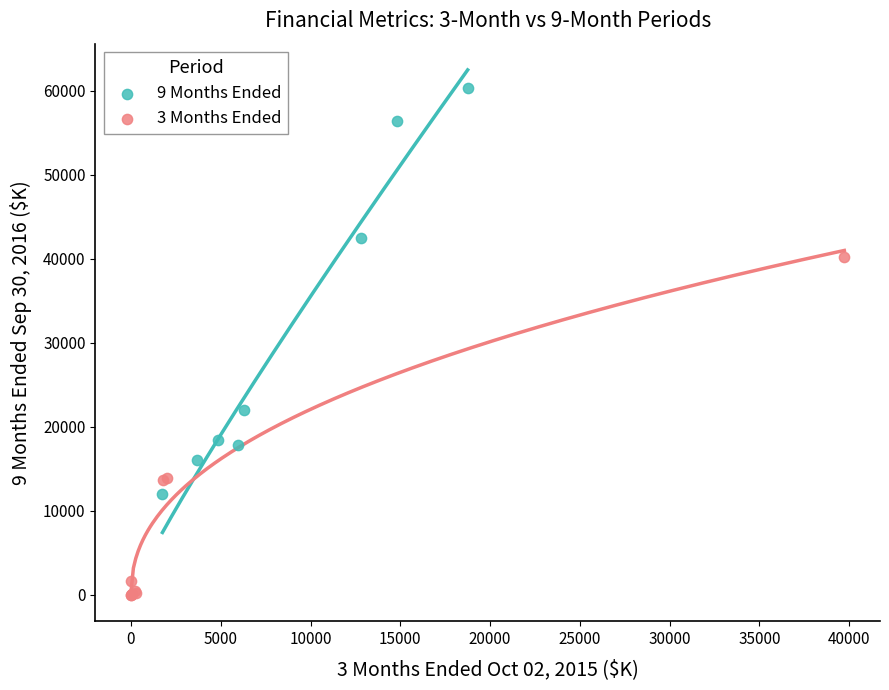

Which series has the largest Y range (max minus min)?

9 Months Ended